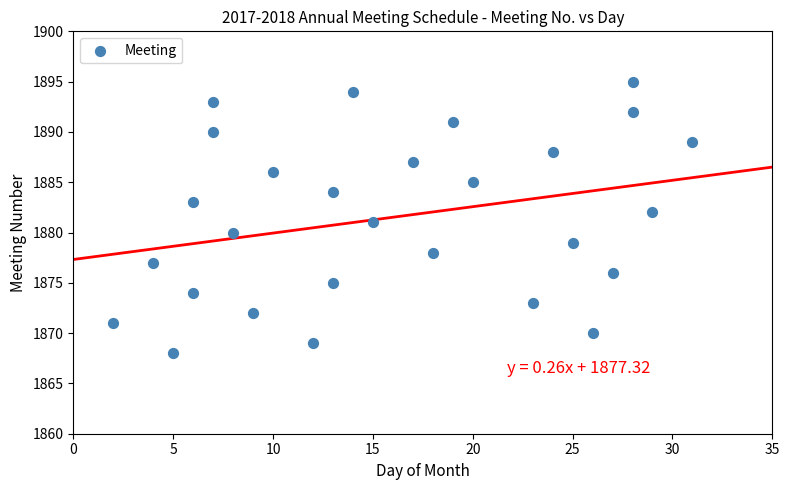

What is the range of Y values (max minus min)?

27